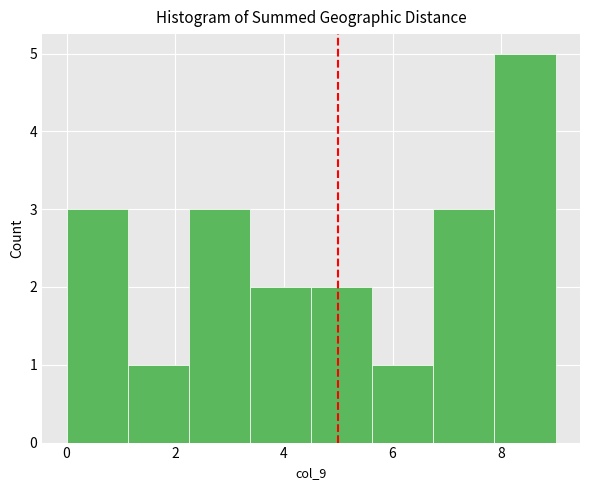

Reading left to right, list every bar in this chart as the range it spans on the x-axis followed by its height. Neither the bar edges nor the heights are printed on the chart, so give them approximately, as read against the axes.

0.0 to 1.2: 3
1.2 to 2.2: 1
2.2 to 3.4: 3
3.4 to 4.6: 2
4.6 to 5.6: 2
5.6 to 6.8: 1
6.8 to 7.8: 3
7.8 to 9.0: 5